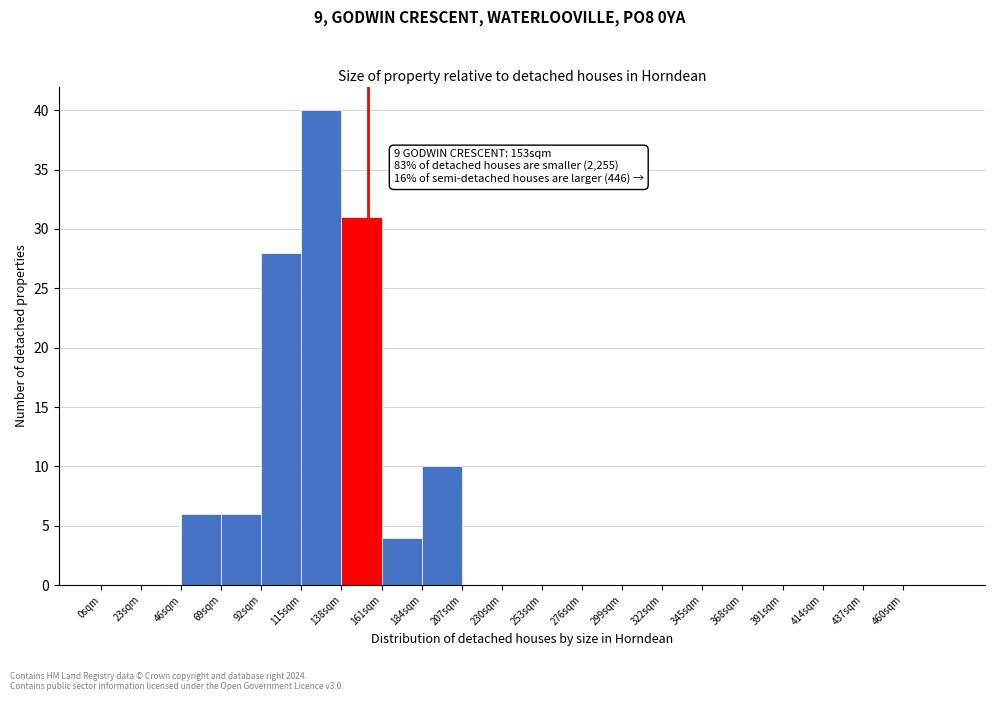

Over which range of the x-axis is the bar tallest?

115 to 138